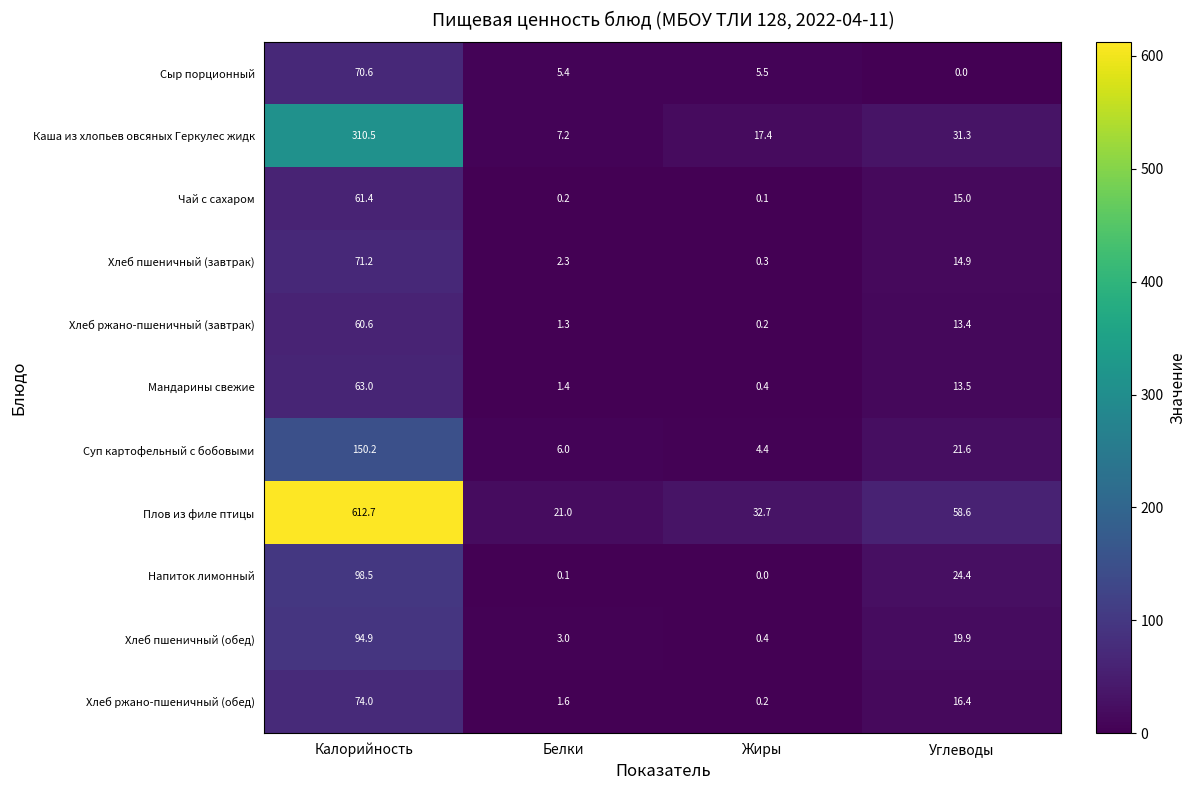

Rank the series by their maximum value, from highest to lowest.

Плов из филе птицы, Каша из хлопьев овсяных Геркулес жидк, Суп картофельный с бобовыми, Напиток лимонный, Хлеб пшеничный (обед), Хлеб ржано-пшеничный (обед), Хлеб пшеничный (завтрак), Сыр порционный, Мандарины свежие, Чай с сахаром, Хлеб ржано-пшеничный (завтрак)